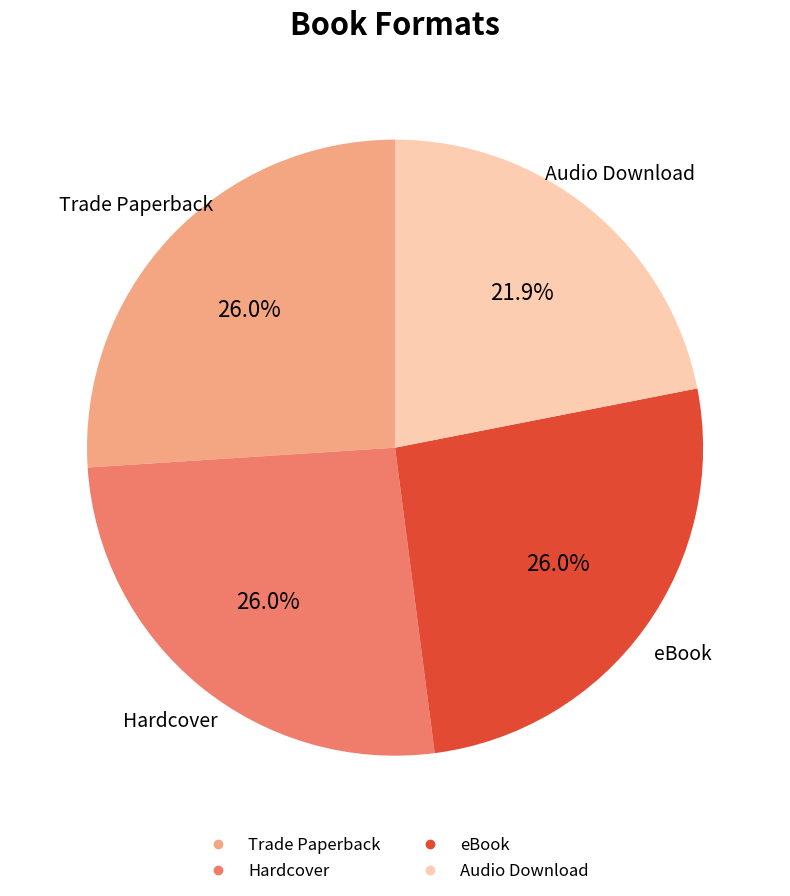

Is the sum of eBook and Trade Paperback greater than half?

Yes